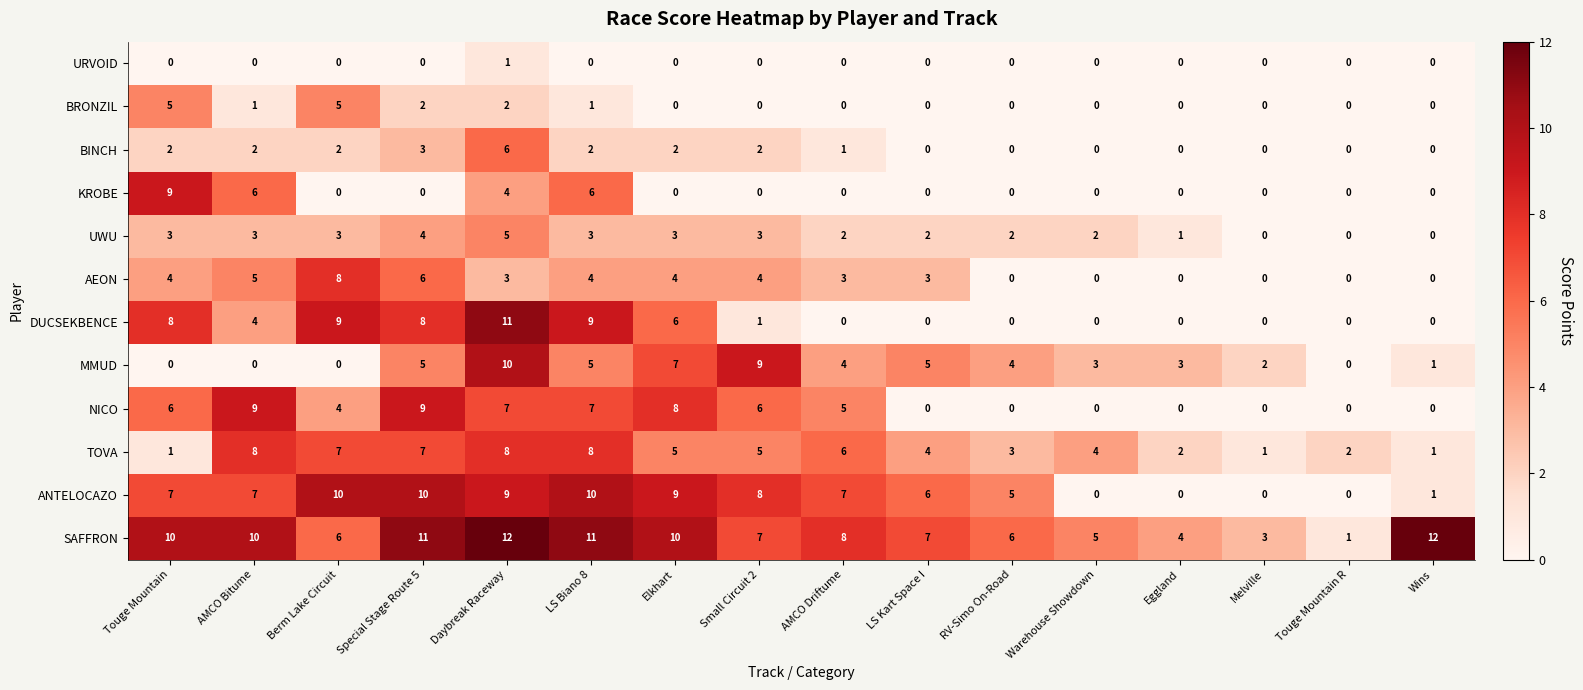

At which category is the sum across all series the highest?

Daybreak Raceway